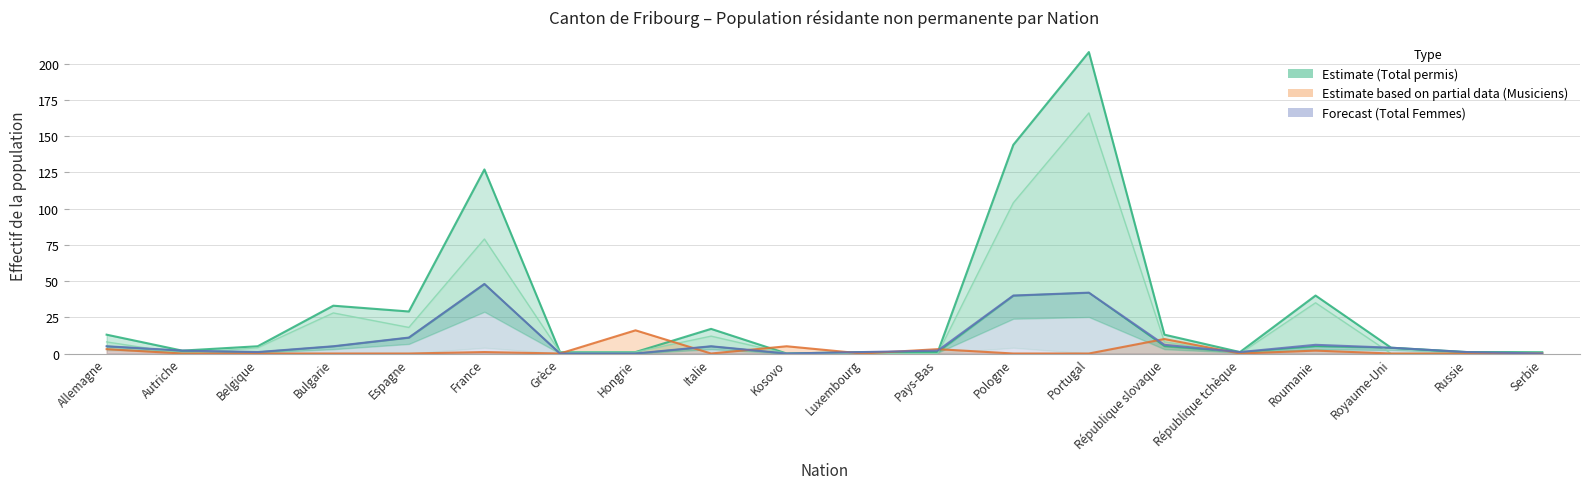

What is the value of the Total Femmes (col_3) point at the 2nd from the left?

2